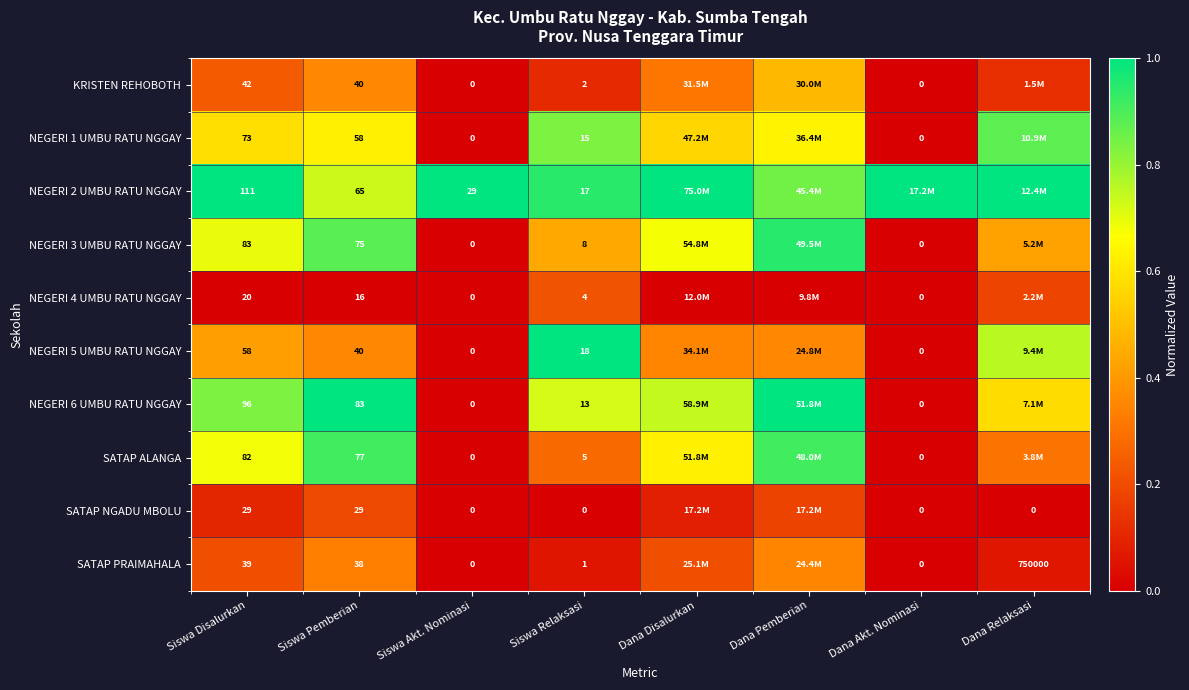

Is the value of SATAP PRAIMAHALA at Siswa Relaksasi greater than the value of NEGERI 2 UMBU RATU NGGAY at Siswa Disalurkan?

No